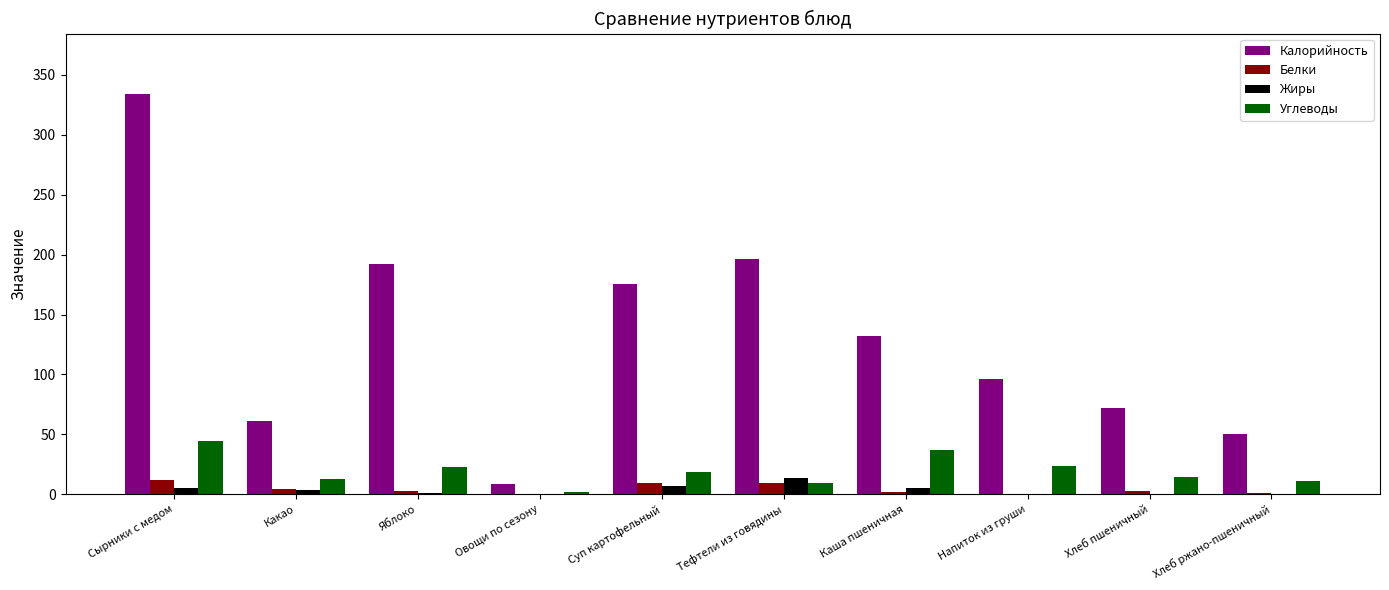

Is the value of Калорийность at Яблоко greater than the value of Жиры at Суп картофельный?

Yes